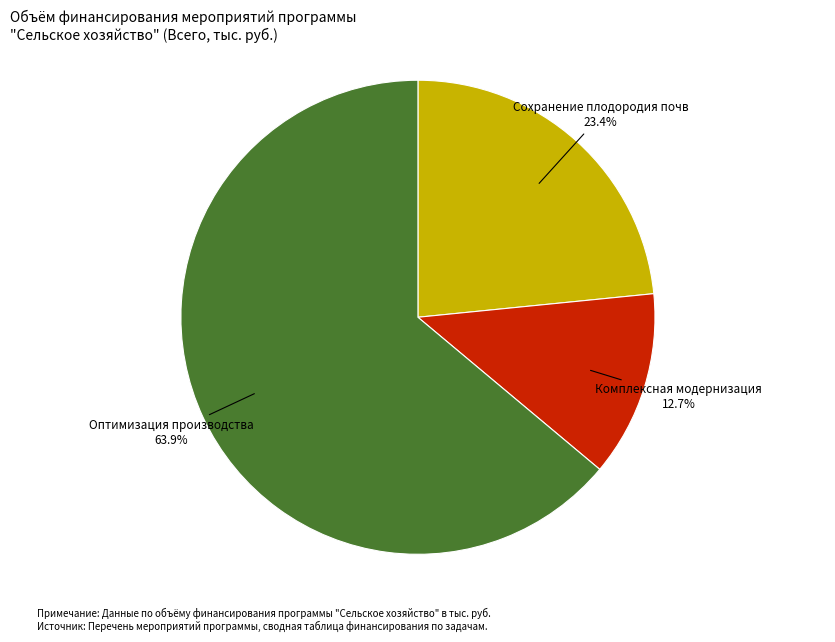

What is the total percentage of Оптимизация производства and Сохранение плодородия почв?

87.3%